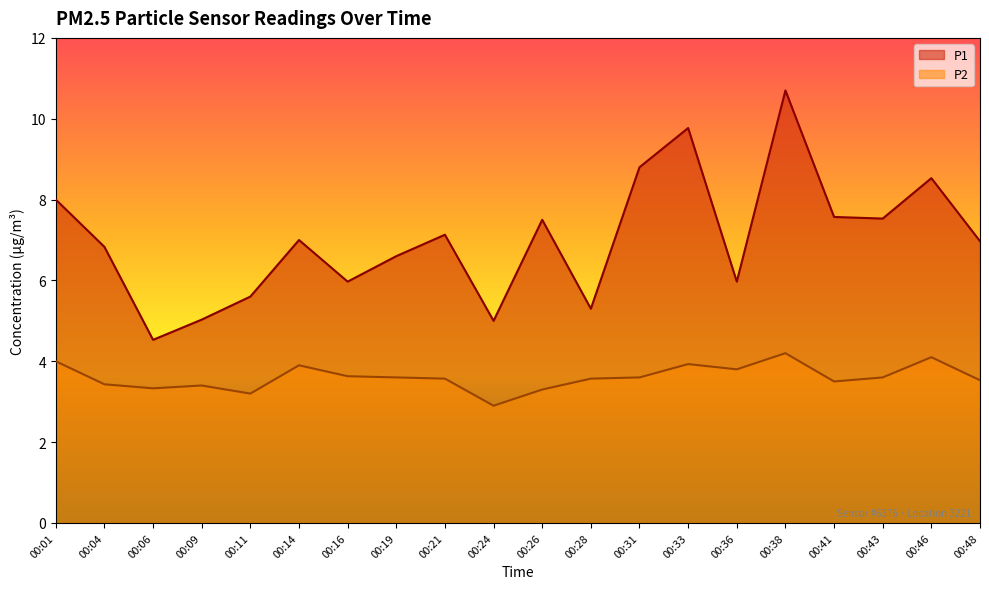

What is the value of the P2 point at the 2nd from the left?

3.4